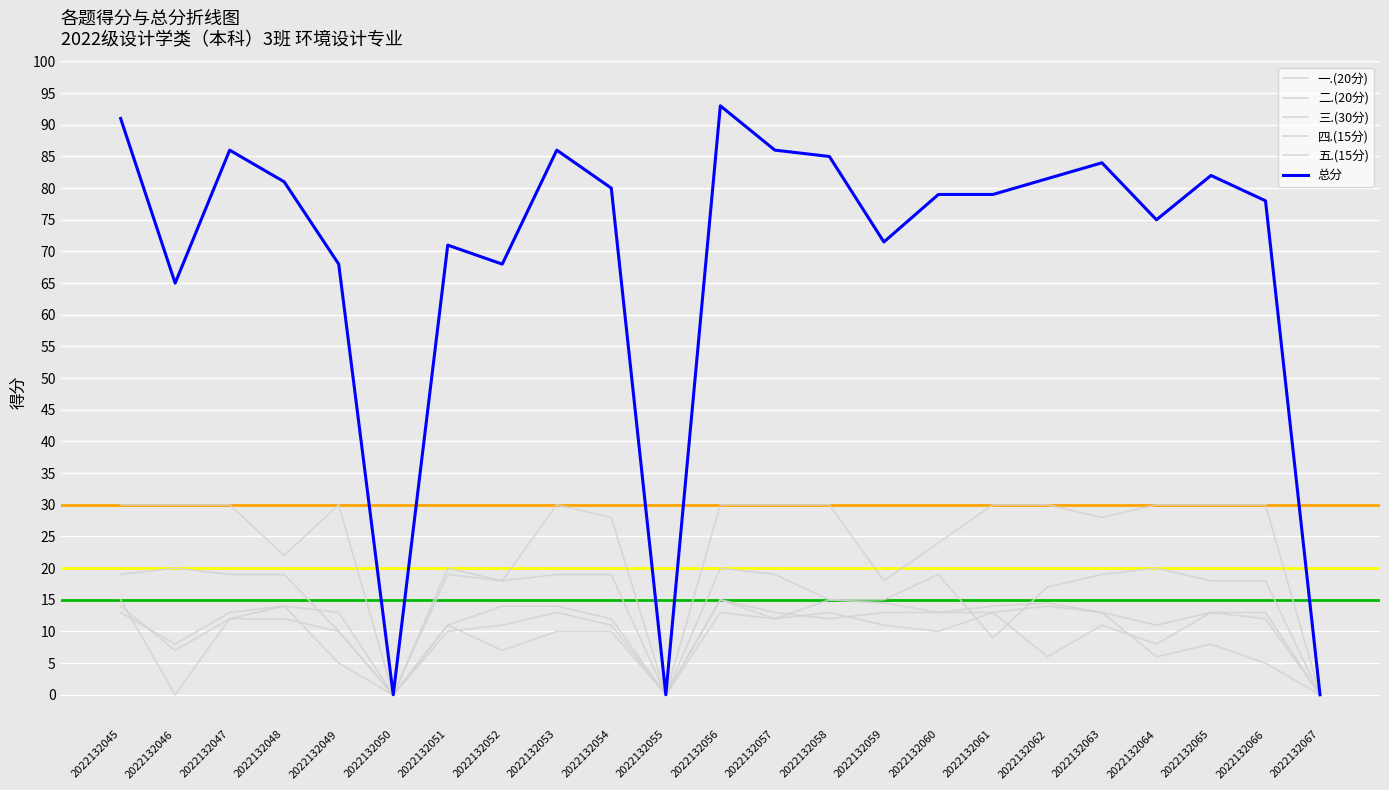

Does the chart display data point markers on the line(s)?

No